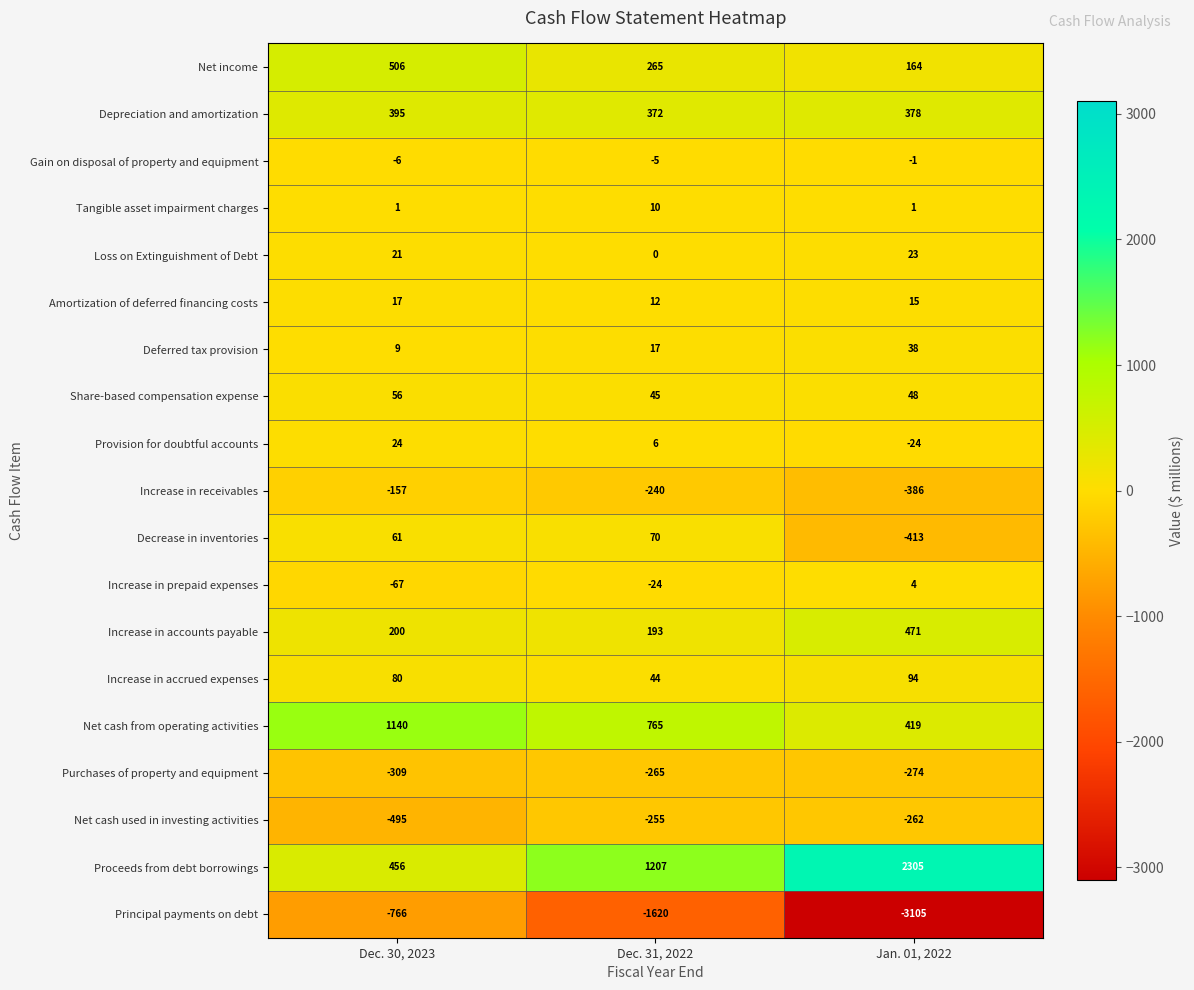

What is the difference between the Principal payments on debt values at Dec. 31, 2022 and Jan. 01, 2022?

1485